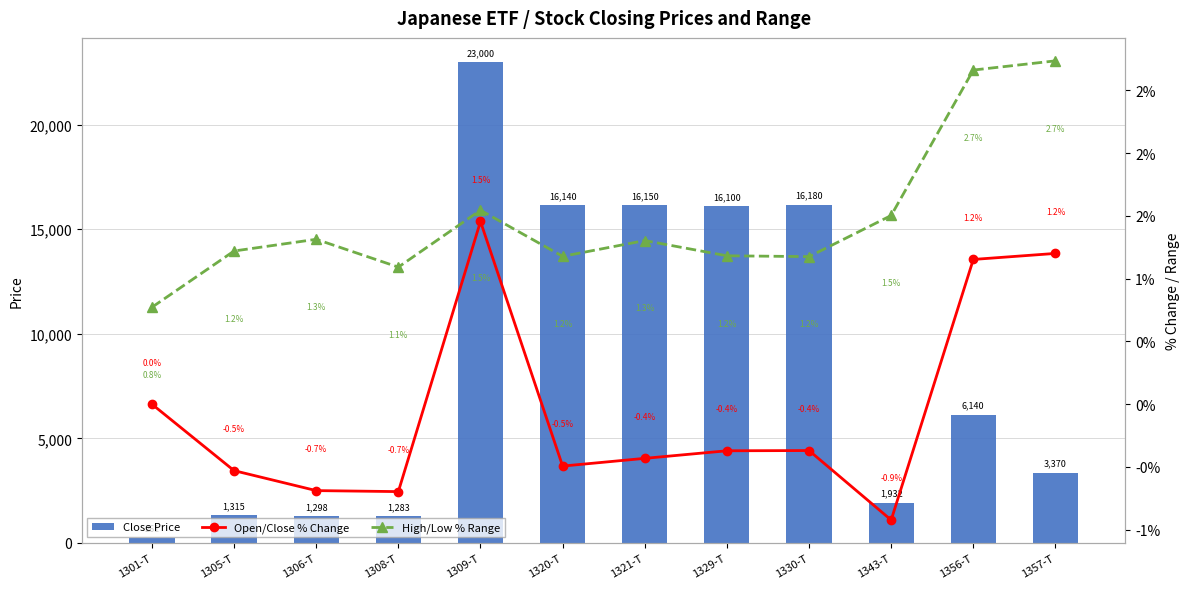

List the labels in order of Close Price value, largest first.

1309-T, 1330-T, 1321-T, 1320-T, 1329-T, 1356-T, 1357-T, 1343-T, 1305-T, 1306-T, 1308-T, 1301-T